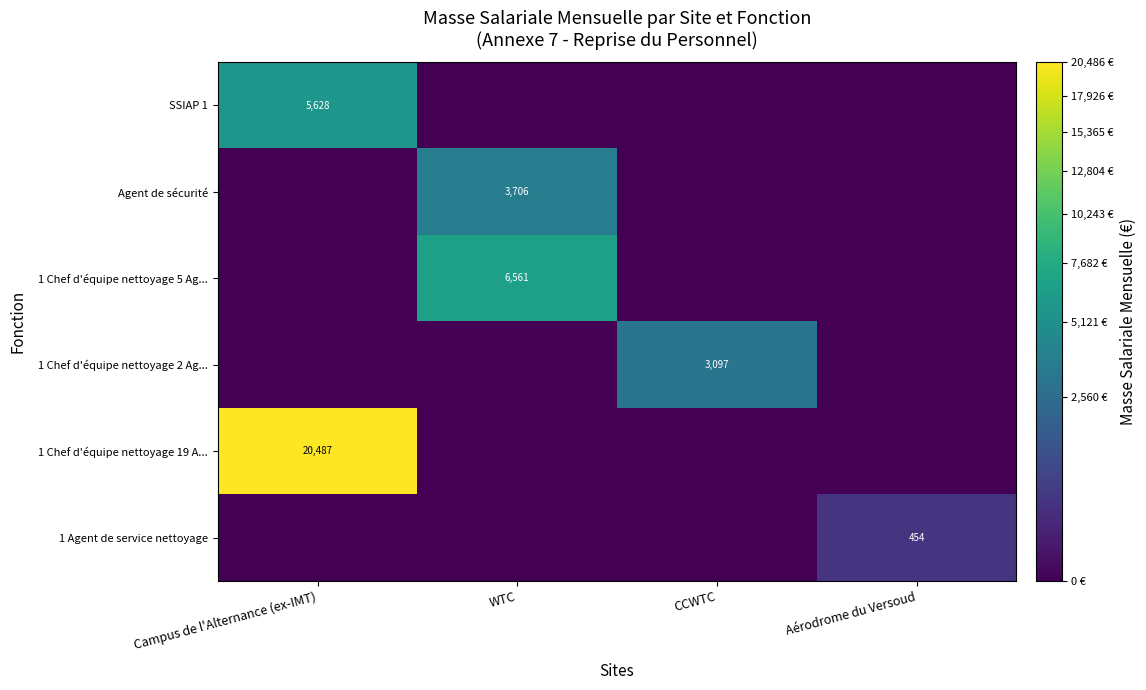

Which category has the lowest value across all series?

WTC